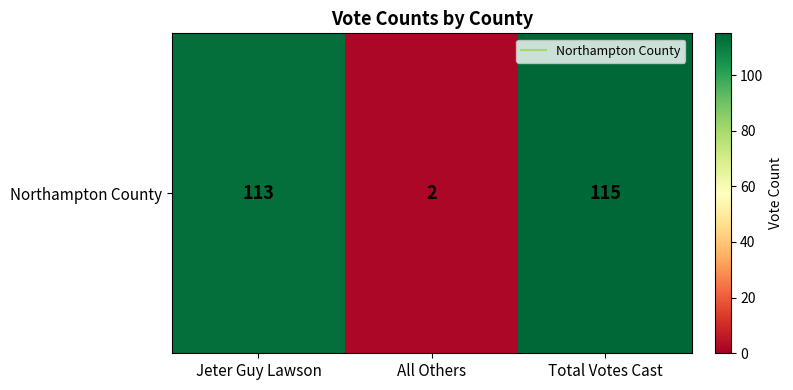

Reading left to right, transcribe all the data shown in this chart.

Jeter Guy Lawson=113	All Others=2	Total Votes Cast=115